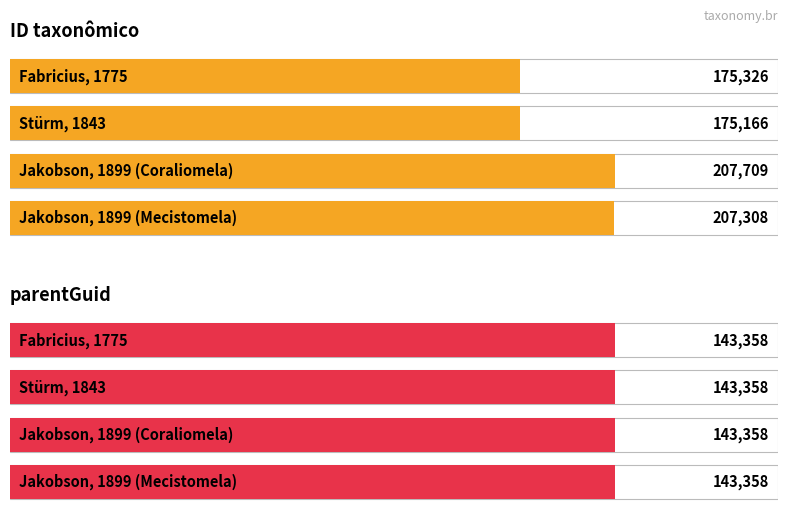

At which label is parentGuid closest to 143358?

Fabricius, 1775